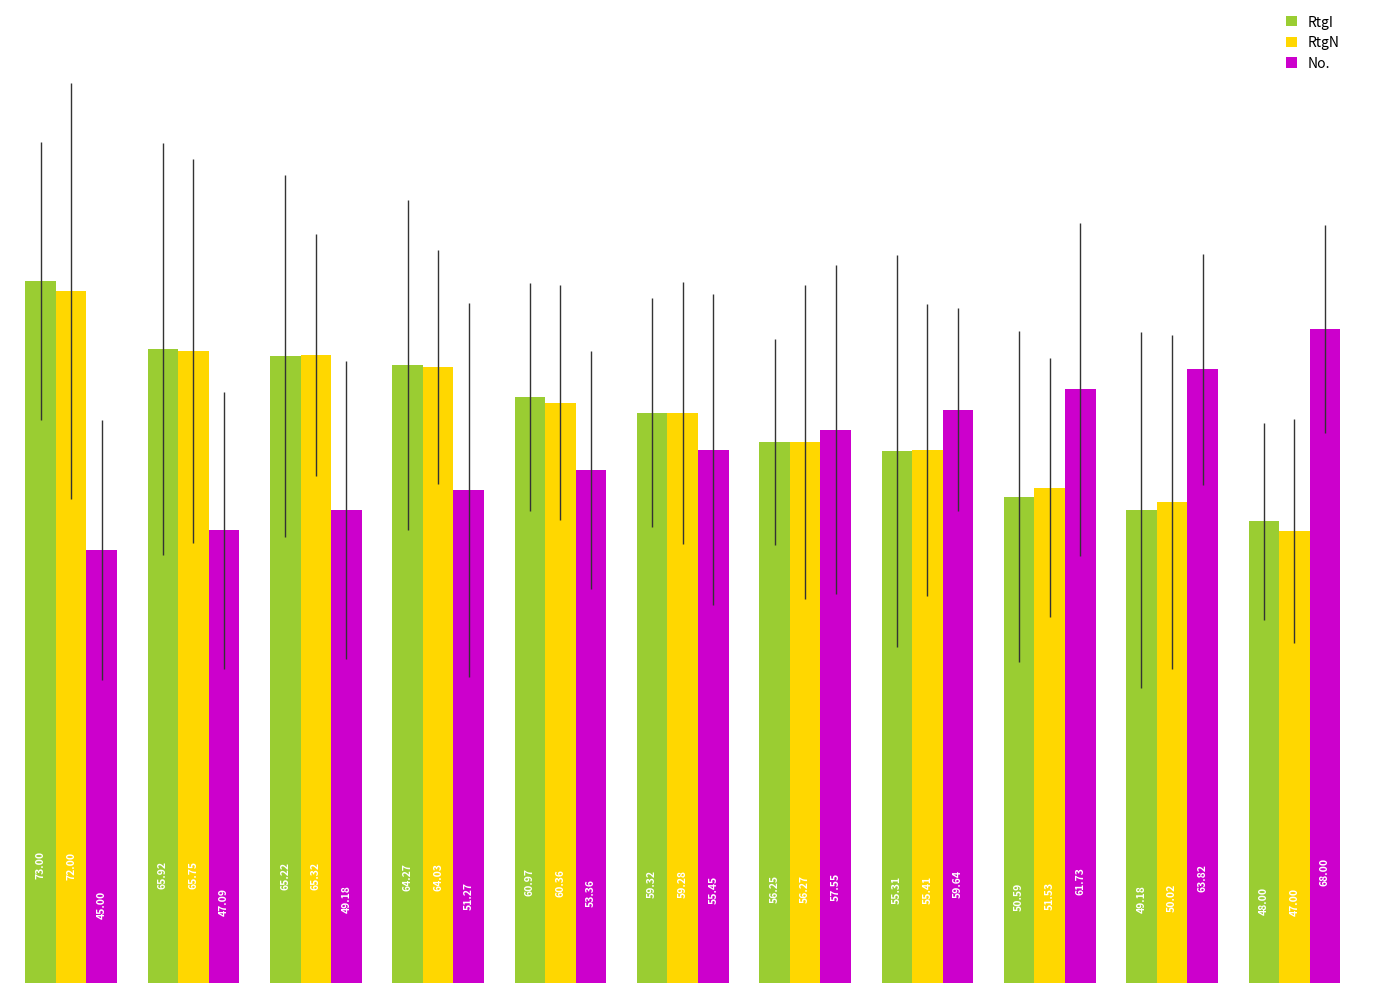

List the series in order of their peak value, highest first.

RtgI, RtgN, No.